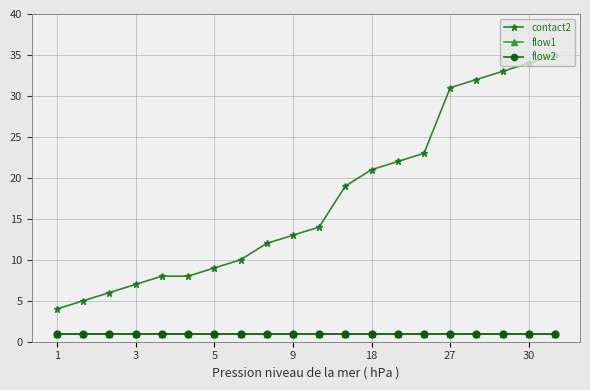

What is the label of the 12th point from the left?

11